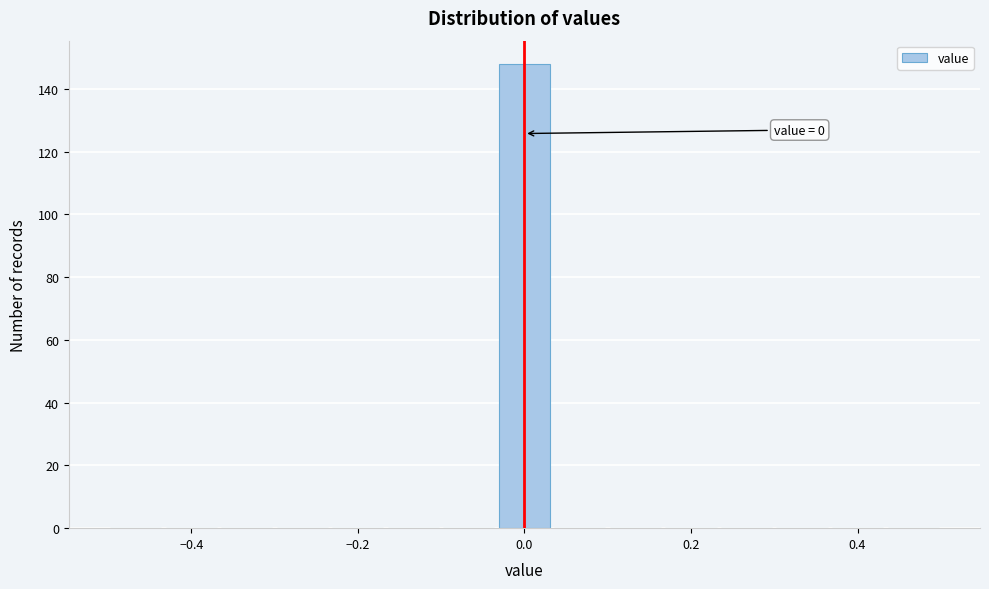

Around what value on the x-axis is the tallest bar? Give the approximate position of its centre, as read against the axis.

0.00